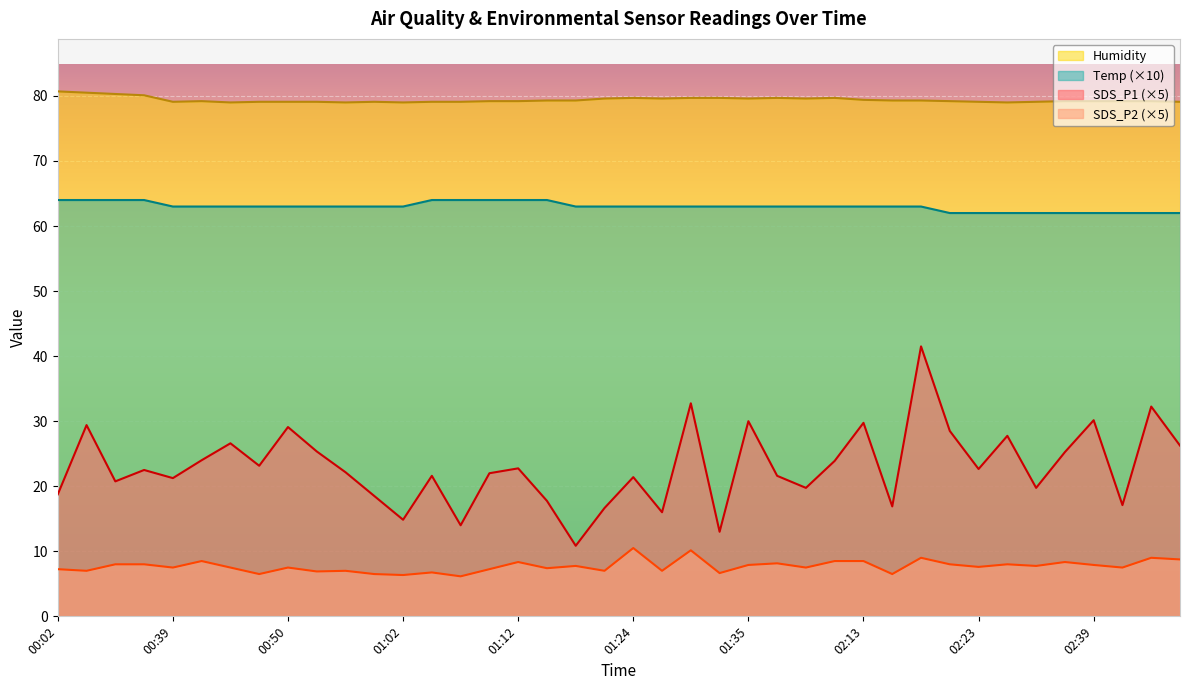

At which category is the sum across all series the highest?

02:18